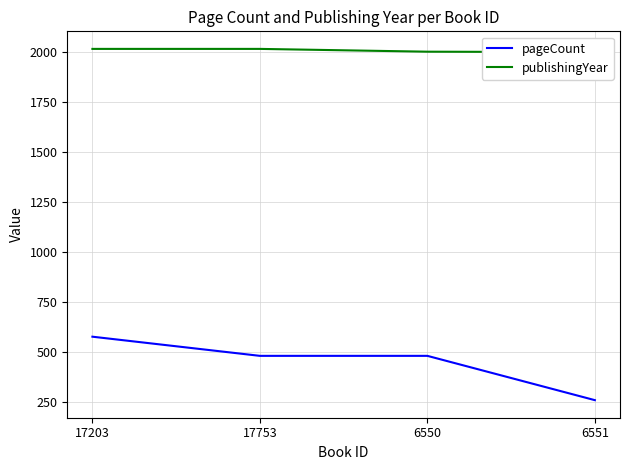

What is the average value of the publishingYear series?

2010